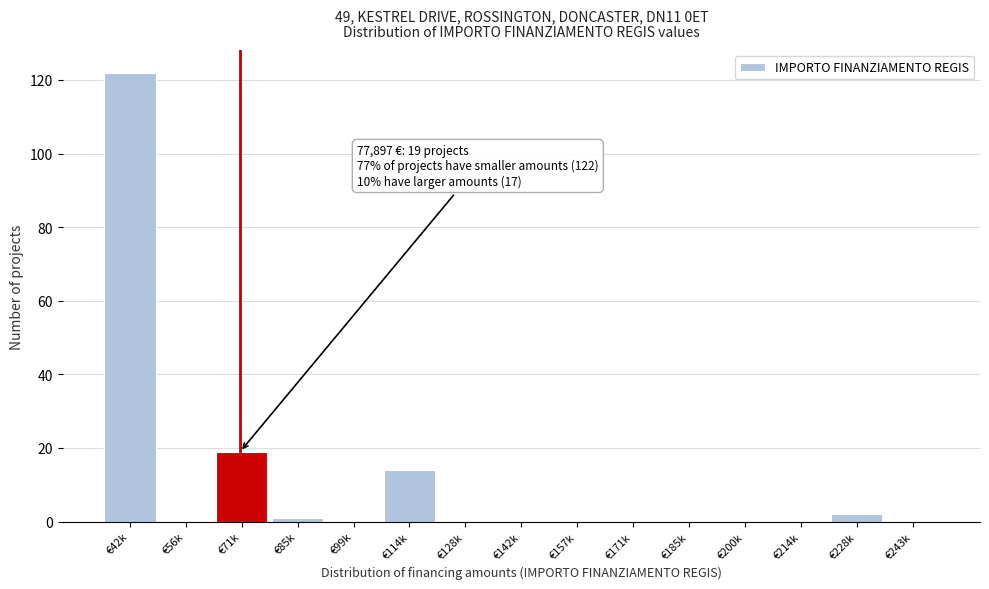

Reading right to left, extract all data points from this chart.

€243k=0	€228k=2	€214k=0	€200k=0	€185k=0	€171k=0	€157k=0	€142k=0	€128k=0	€114k=14	€99k=0	€85k=1	€71k=19	€56k=0	€42k=122